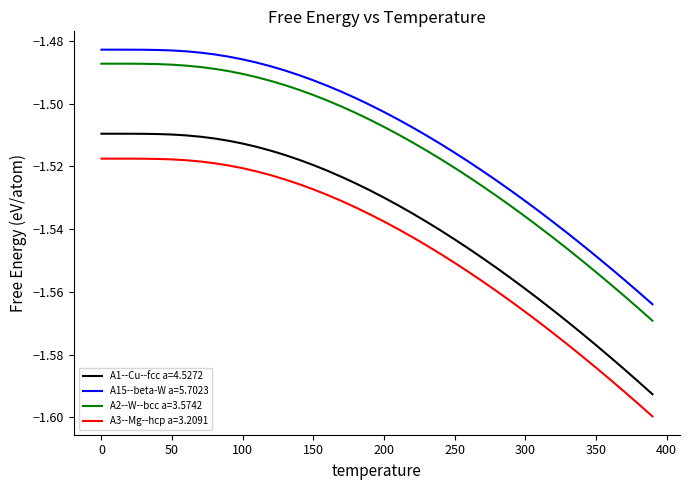

Which series has the largest total across all categories?

A15--beta-W a=5.7023